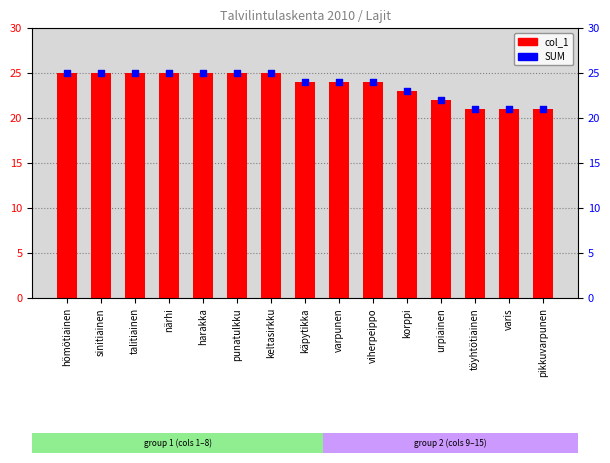

Which series has the largest total across all categories?

col_1